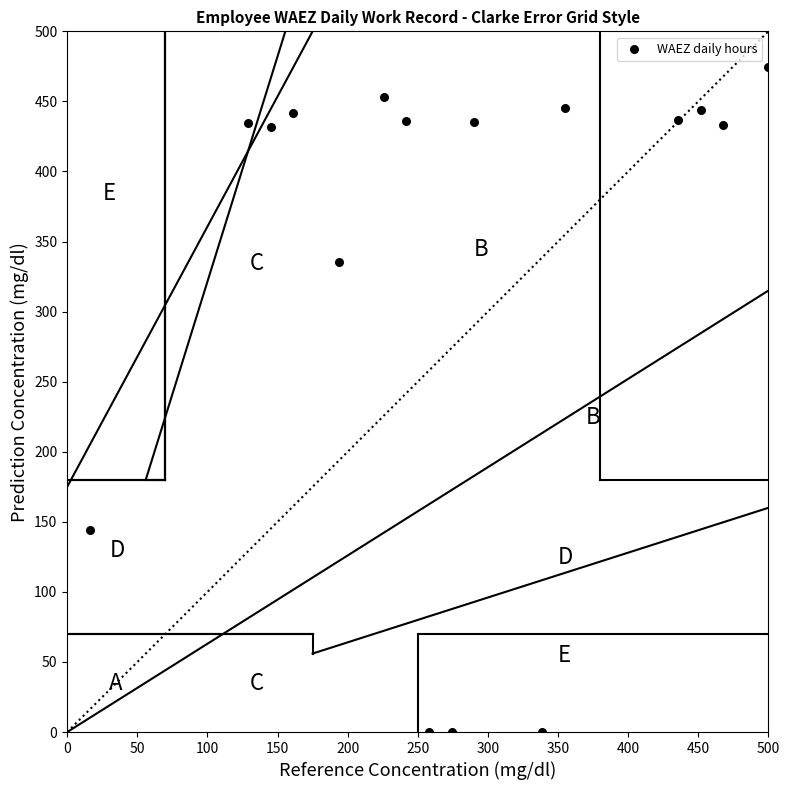

What is the range of X values (max minus min)?

483.9